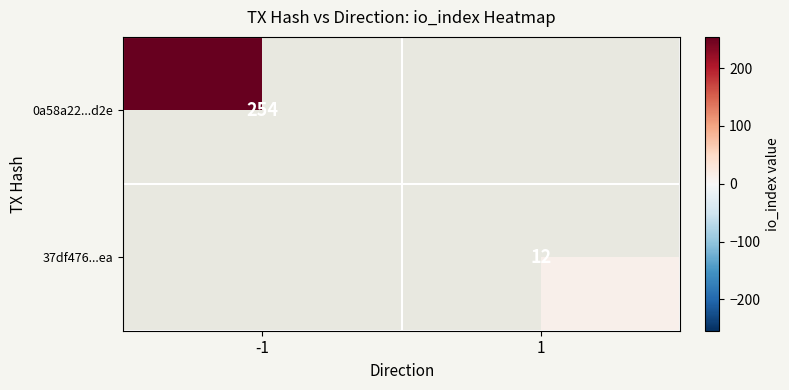

True or false: 37df476...ea has a value of 17 at 1.

False